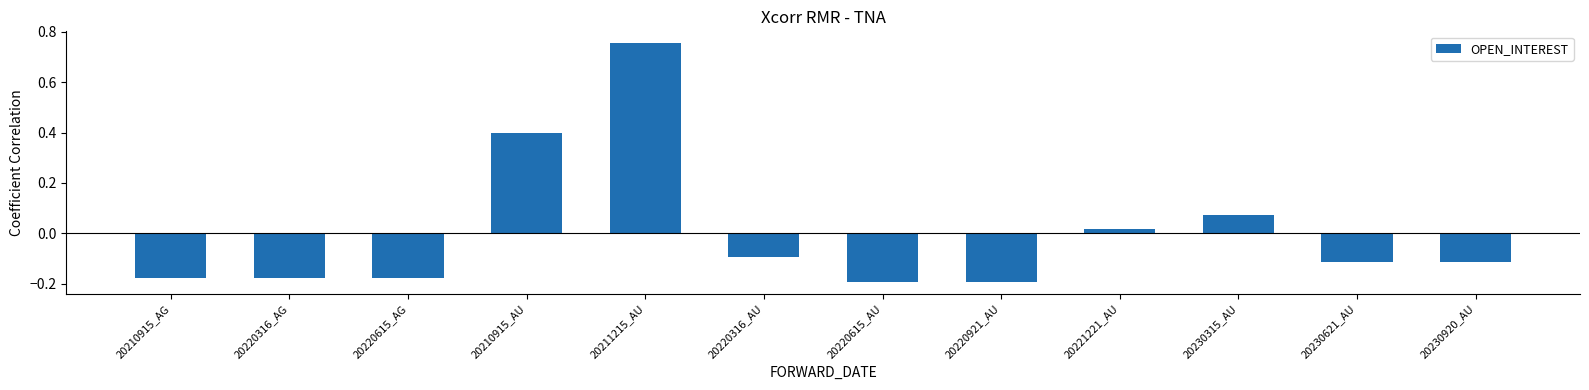

The chart shows a value of -0.2 at 20220316_AG. True or false?

True